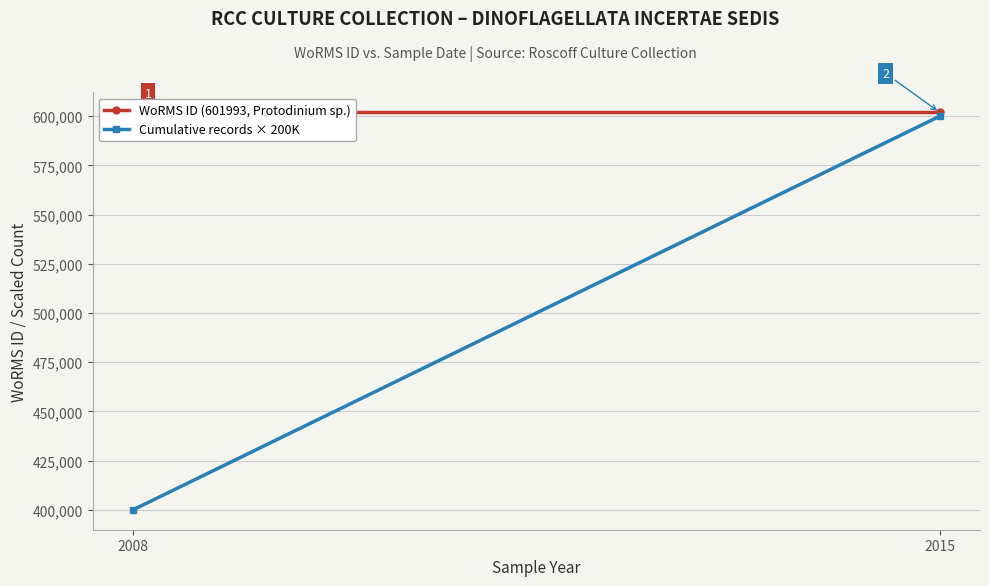

What is the highest value of the Cumulative records × 200K series?

600000